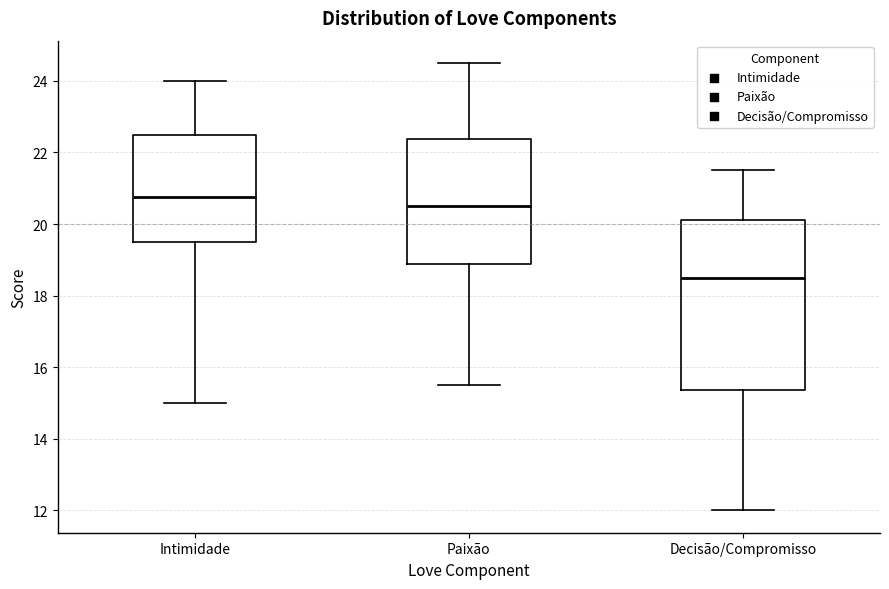

Which box has the highest median line?

Intimidade